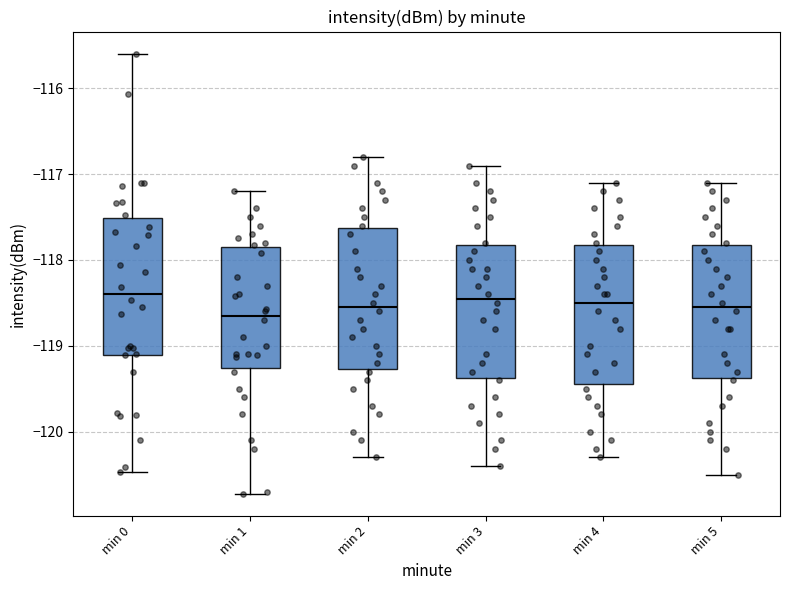

Where does the upper whisker of the box for min 3 end on the y-axis? The values are not printed on the chart, so give them approximately, as read against the axis.

-116.9